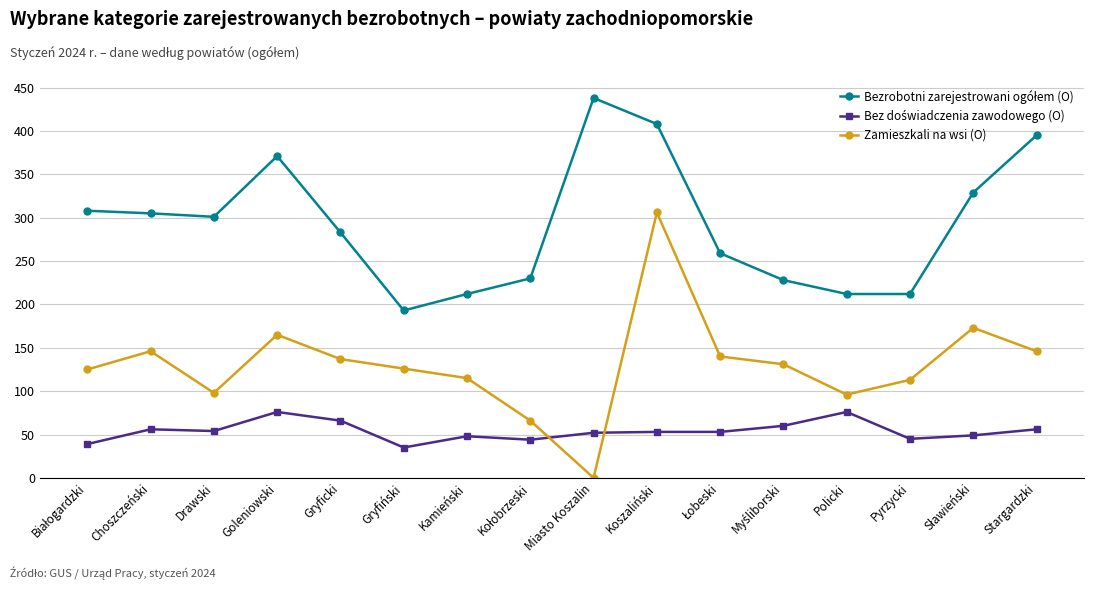

Which series has the widest spread of values?

Zamieszkali na wsi (O)